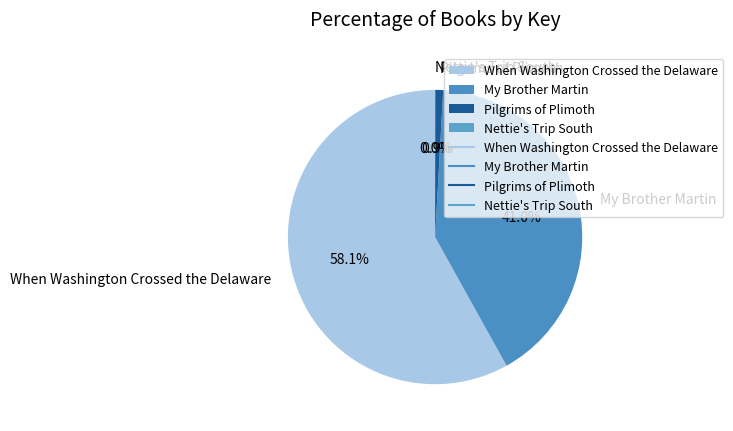

Is it true that My Brother Martin is 31% of the pie?

False